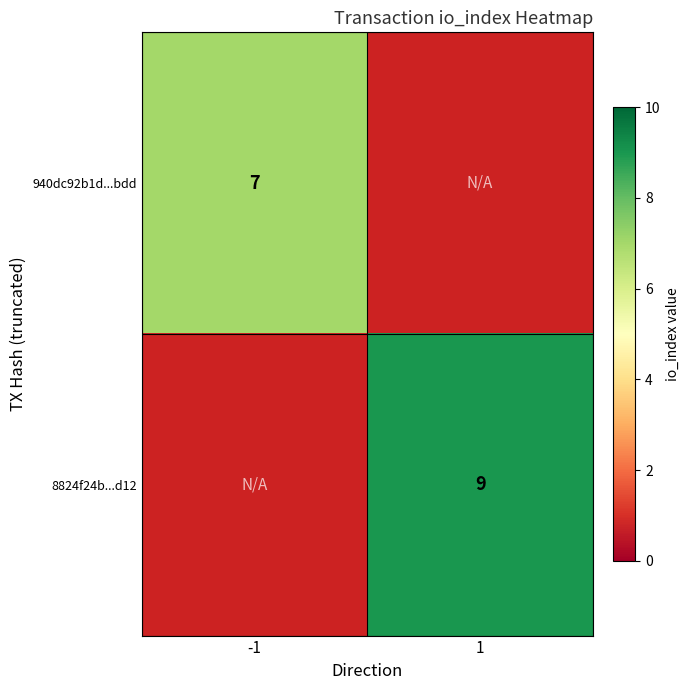

True or false: 8824f24b...d12 has a value of 12 at 1.

False